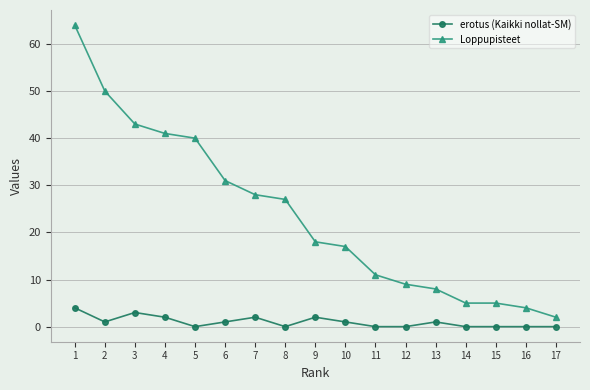

How many categories are shown in the chart?

17